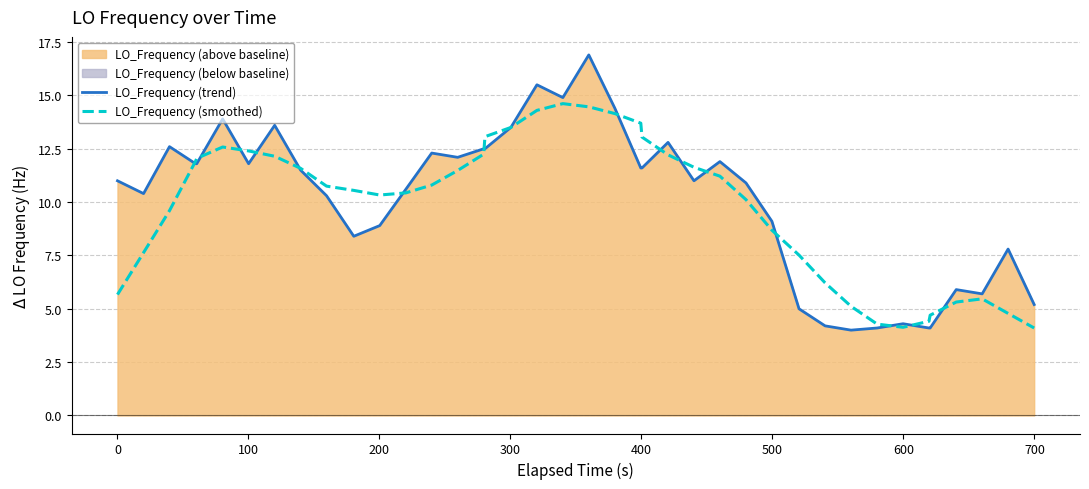

List the series in order of their peak value, highest first.

LO_Frequency (trend), LO_Frequency (smoothed)